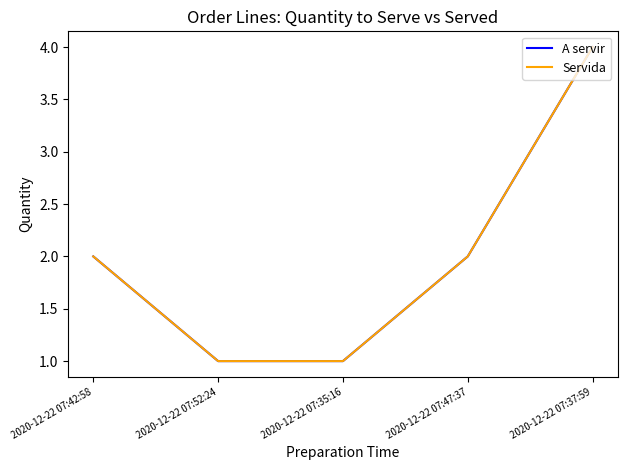

How many Servida values are between 1 and 2?

4